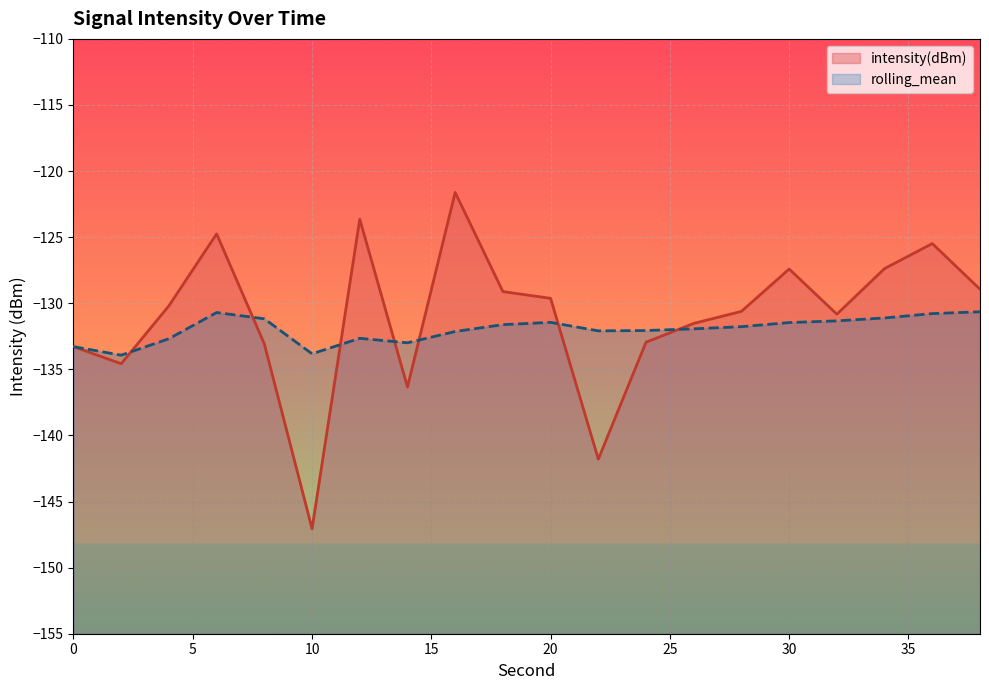

List the series in order of their overall mean, highest first.

intensity(dBm), rolling_mean